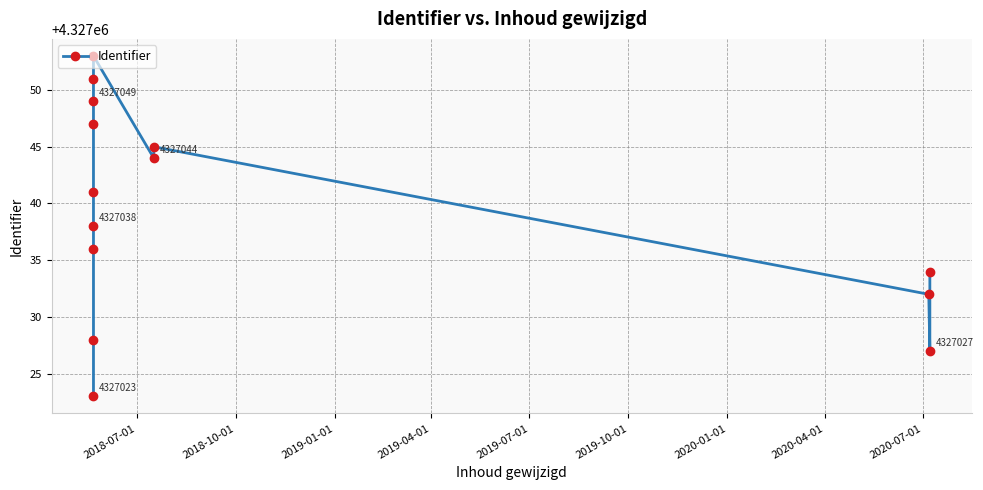

How many data points are less than 4327041?

7